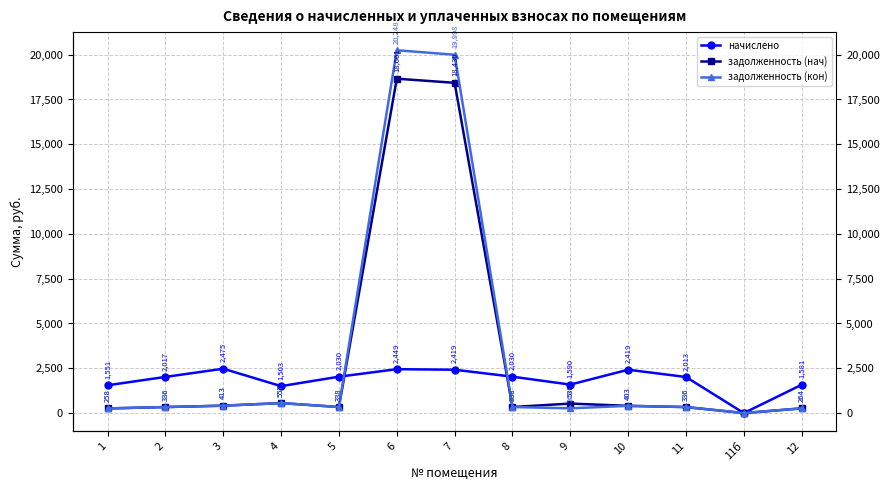

What is the total value across all series at 12?

2108.2